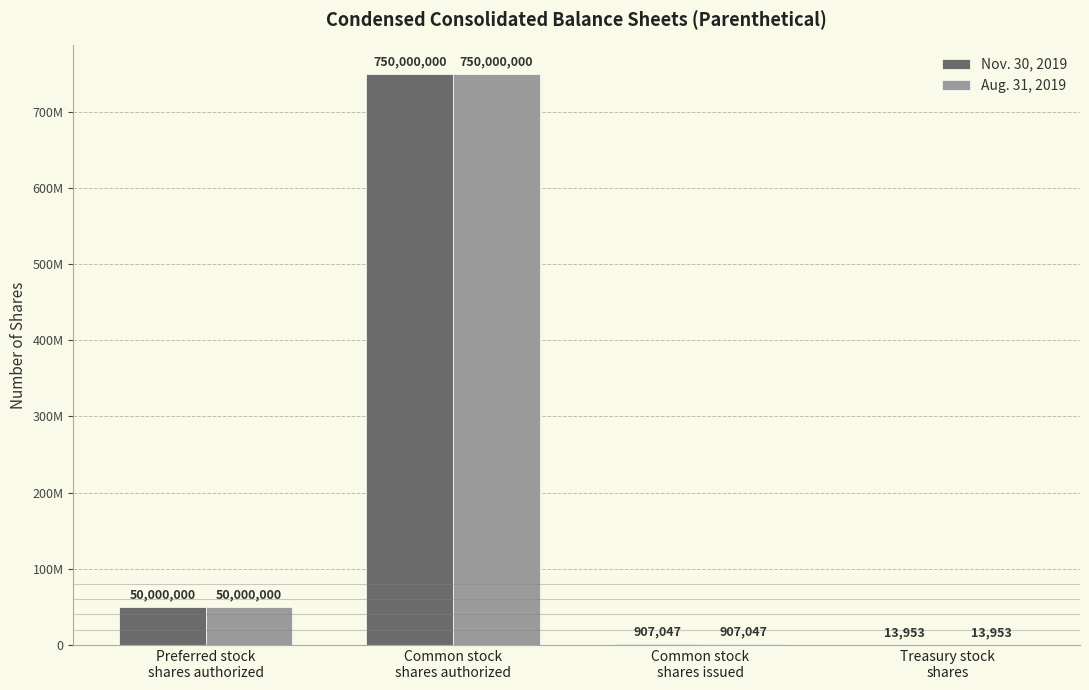

What is the minimum value for Nov. 30, 2019?

13953